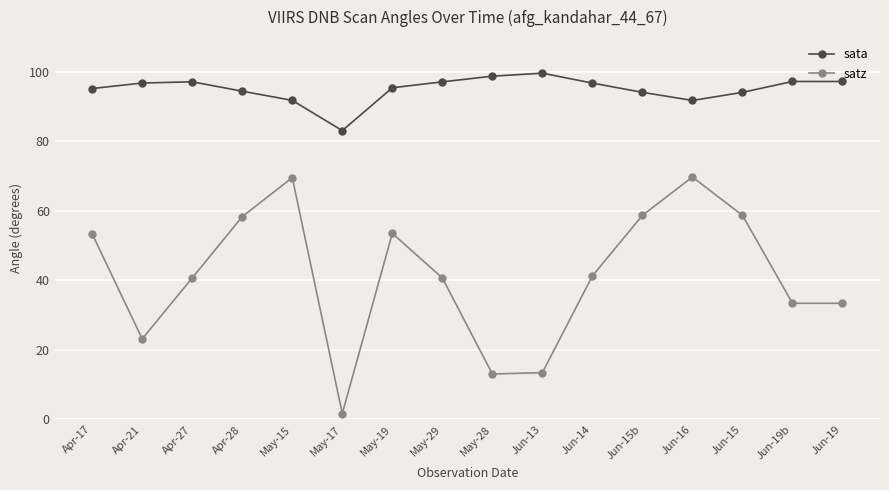

Which series changed the most between May-17 and Jun-13?

sata